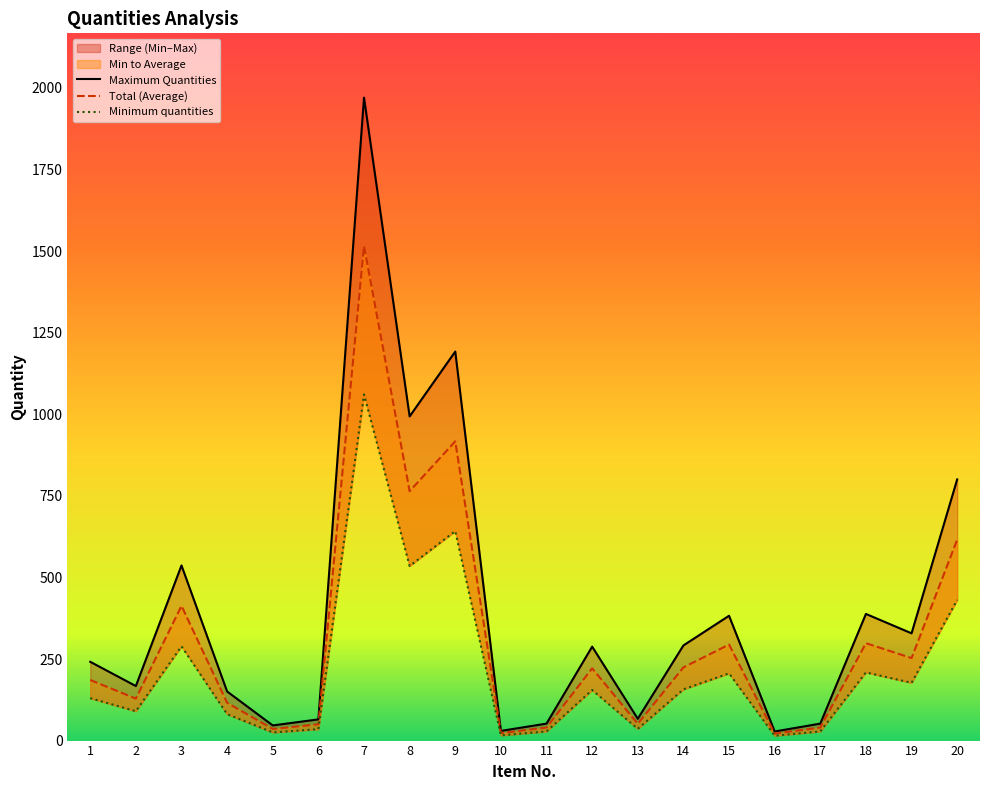

True or false: Maximum Quantities and Minimum quantities intersect in this chart.

False